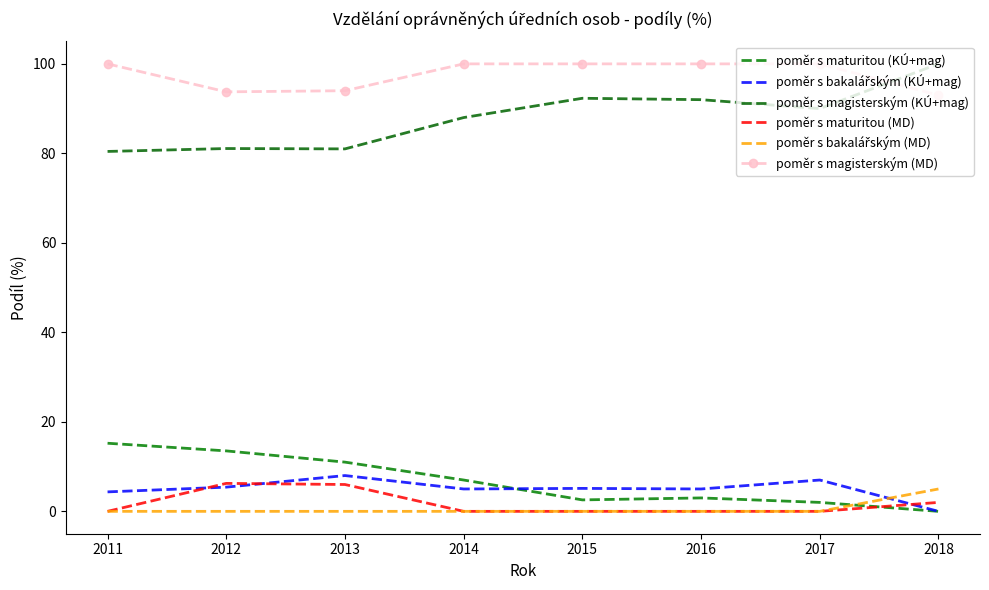

At how many categories does at least one series exceed 52?

8